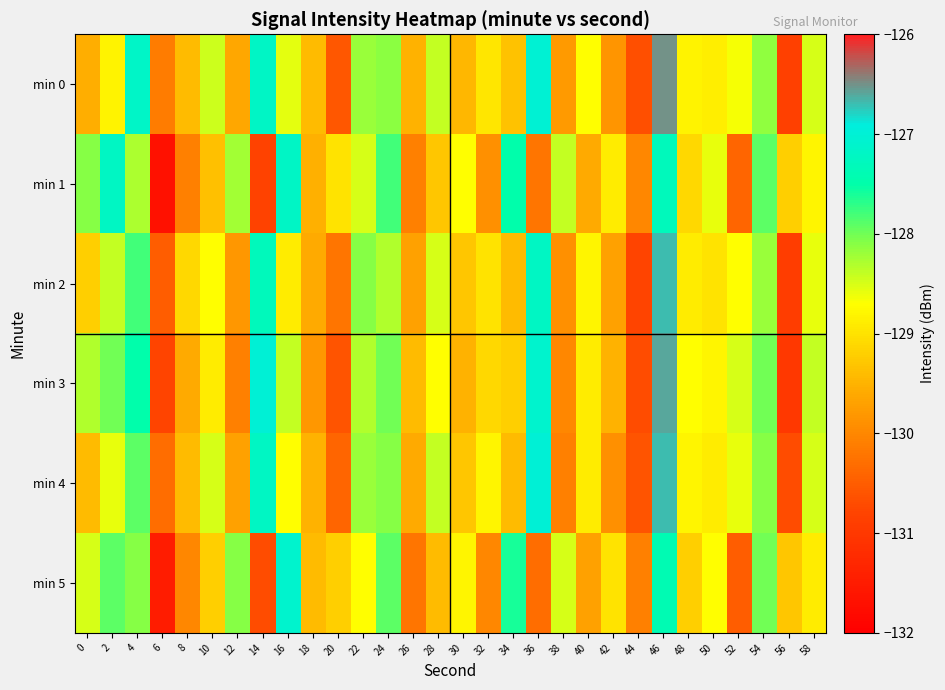

At which category is the sum across all series the highest?

46